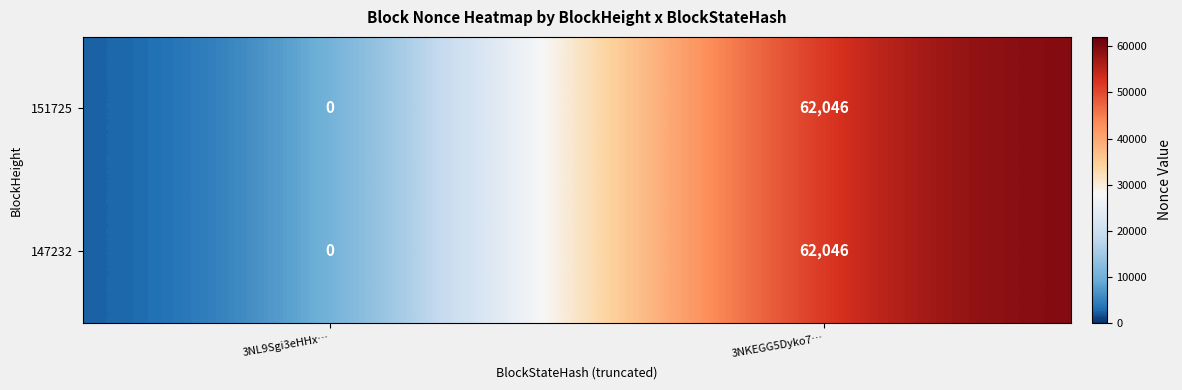

Reading left to right, what are all the values shown in this chart?

151725: 0	62046
147232: 0	62046